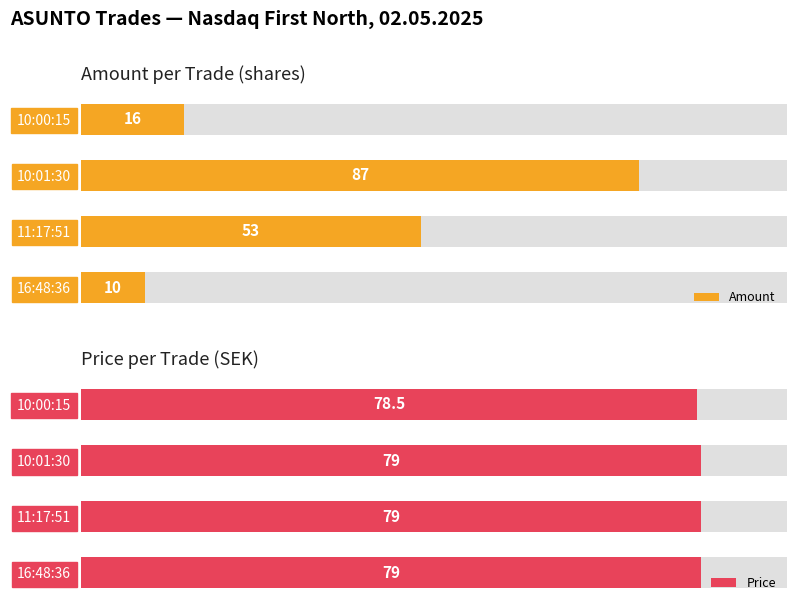

How many distinct data groups are displayed?

2